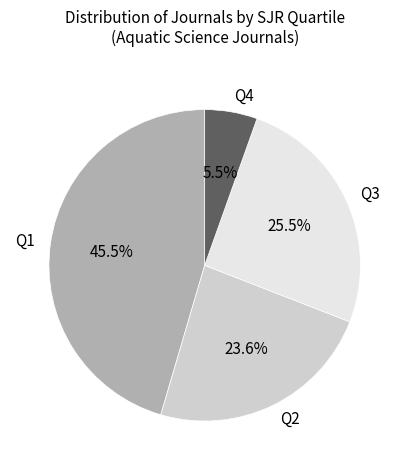

Approximately how many times larger is the value at Q2 compared to Q3?

0.9